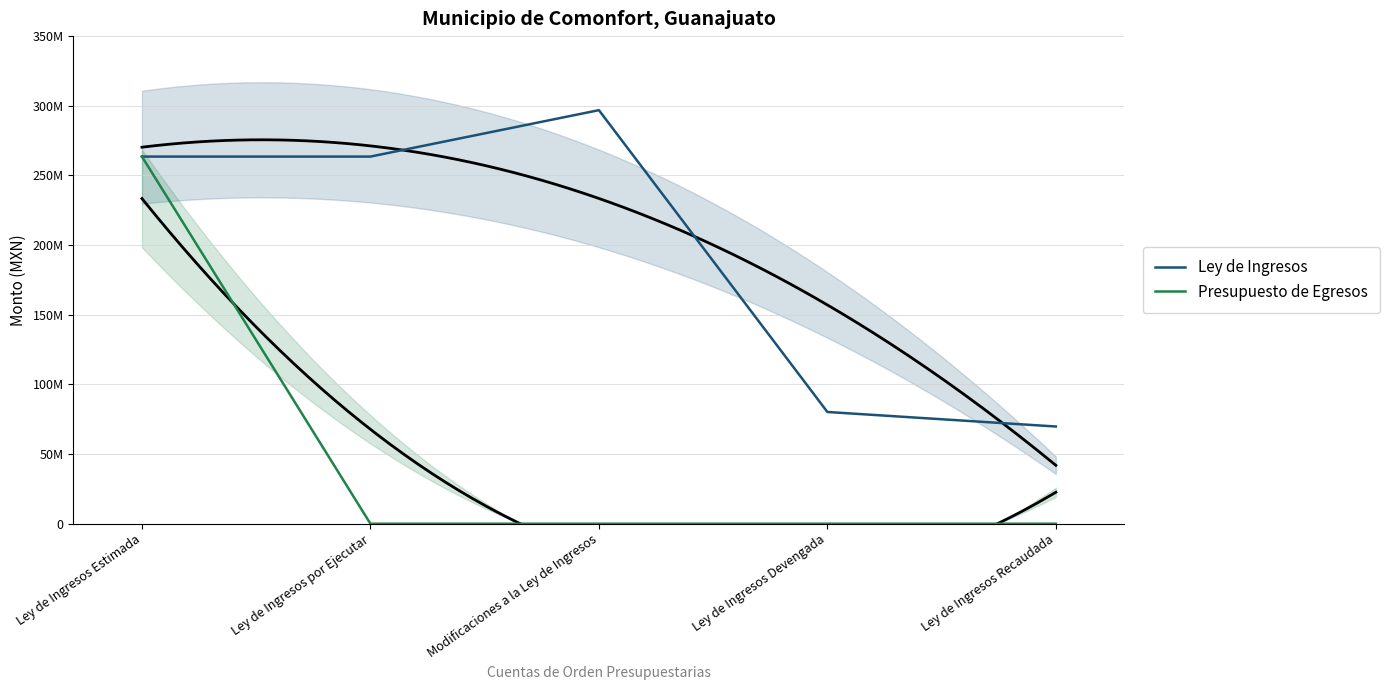

What is the spread (max minus min) of values at Modificaciones a la Ley de Ingresos?

296849711.6